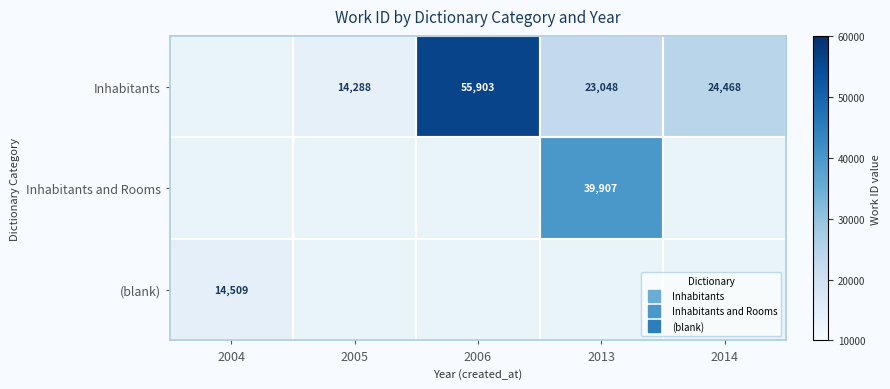

How many data points does each series have?

5